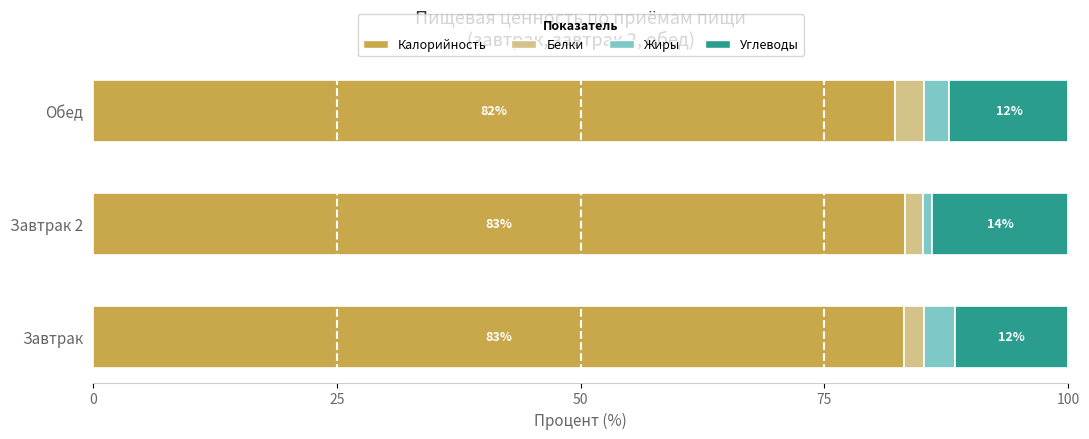

What is the difference between the maximum and minimum values in the Калорийность series?

1.0